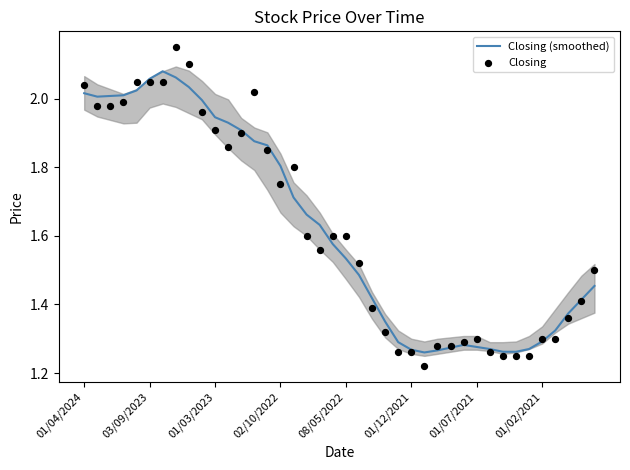

Is the value of Closing at 02/10/2022 greater than the value of Closing (smoothed) at 21?

Yes